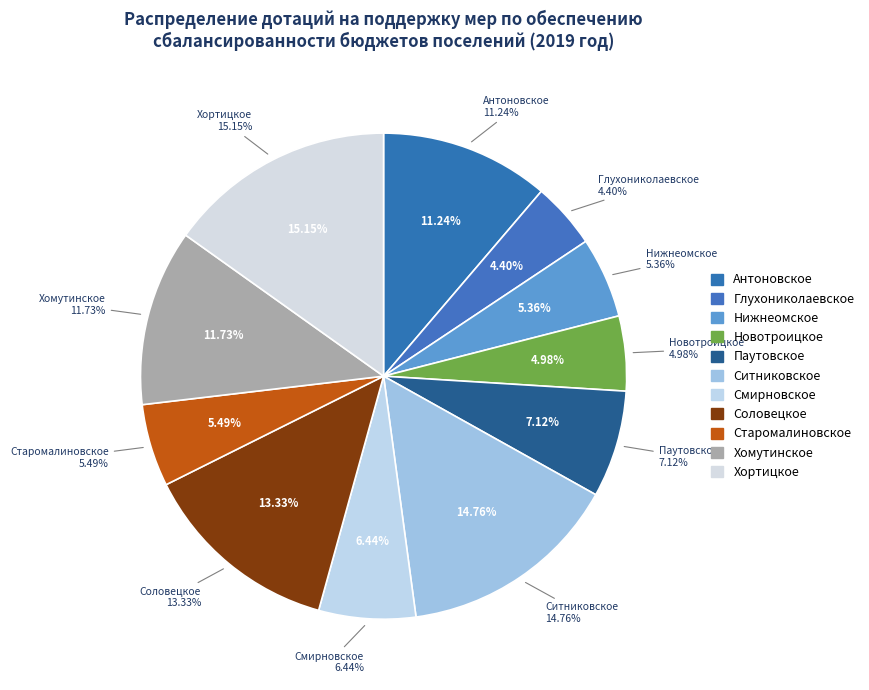

Count the number of slices in the pie.

11